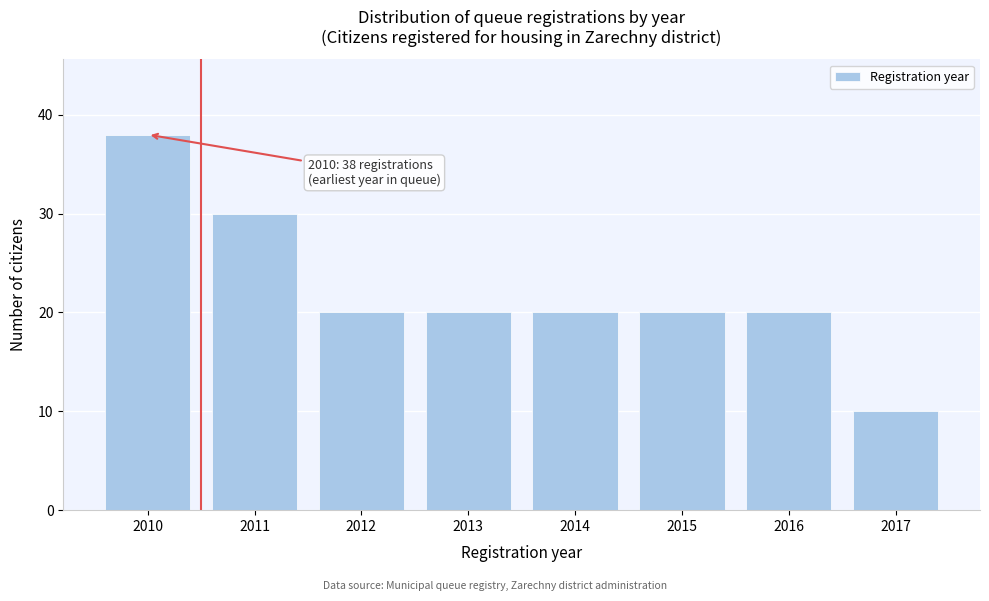

Reading left to right, extract all data points from this chart.

38	30	20	20	20	20	20	10